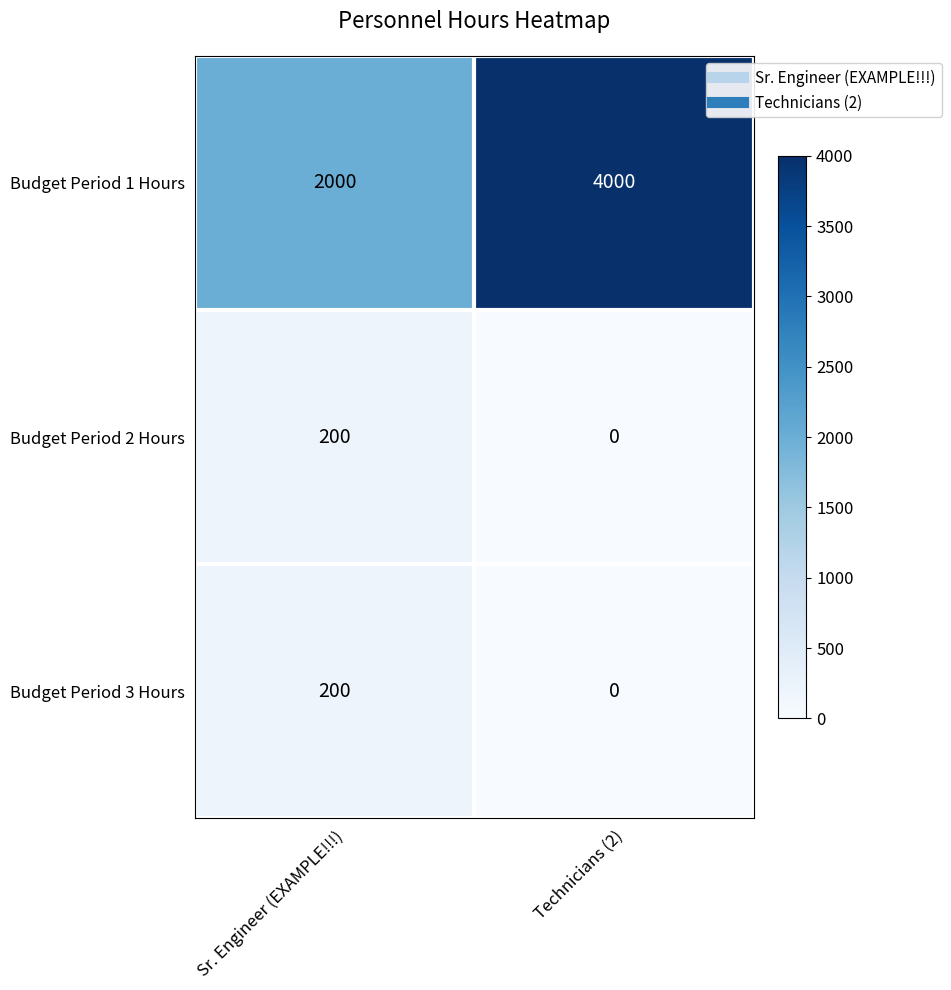

Read the Budget Period 1 Hours value at Sr. Engineer (EXAMPLE!!!), to the nearest 10.

2000